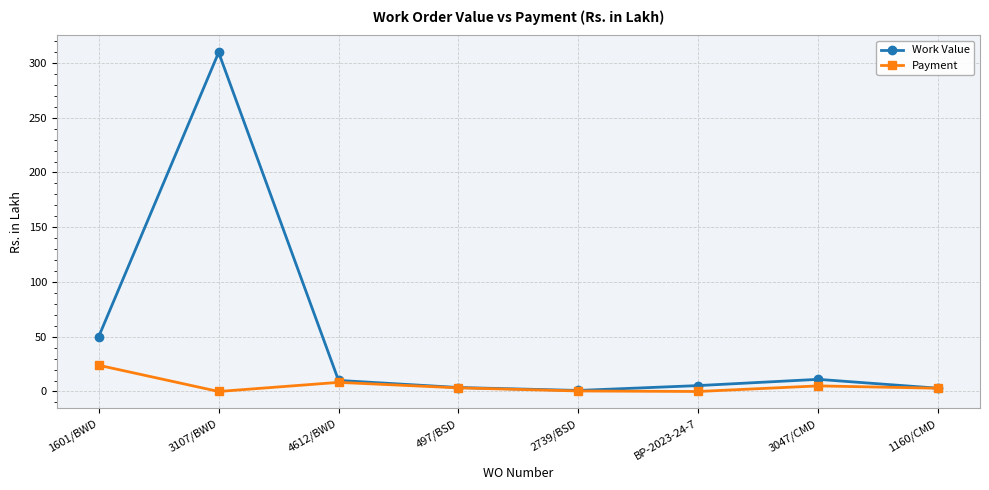

True or false: Work Value has a value of 65.6 at 3107/BWD.

False